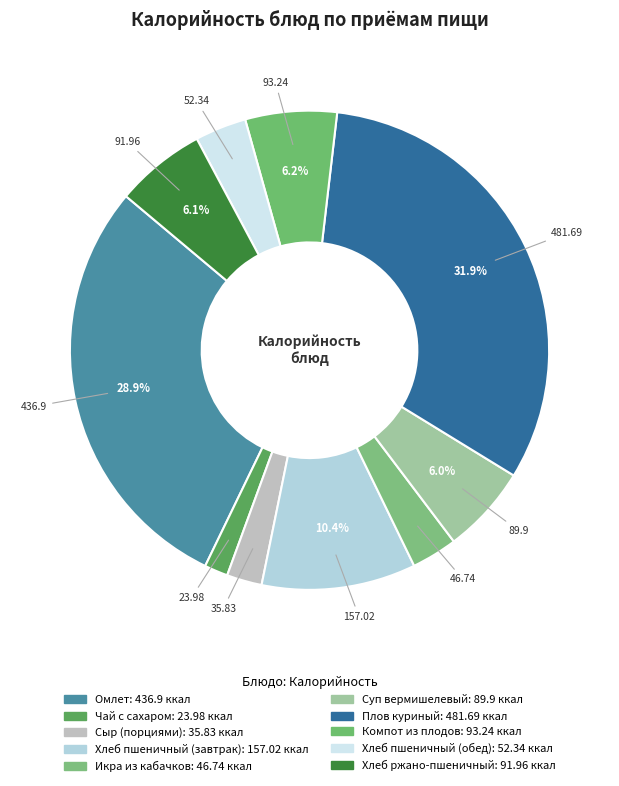

Does Сыр (порциями) represent more than half of the total?

No